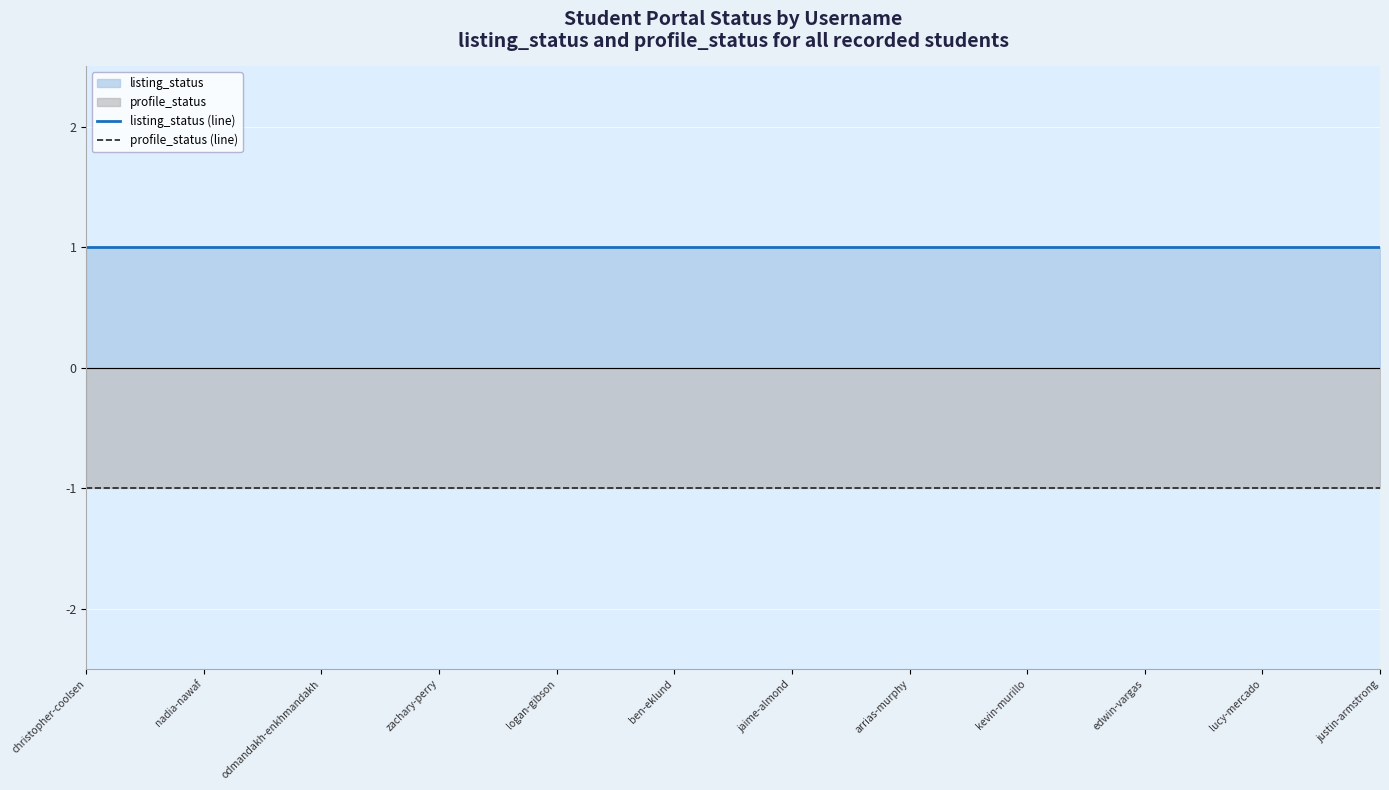

Which series has the largest total across all categories?

listing_status (line)